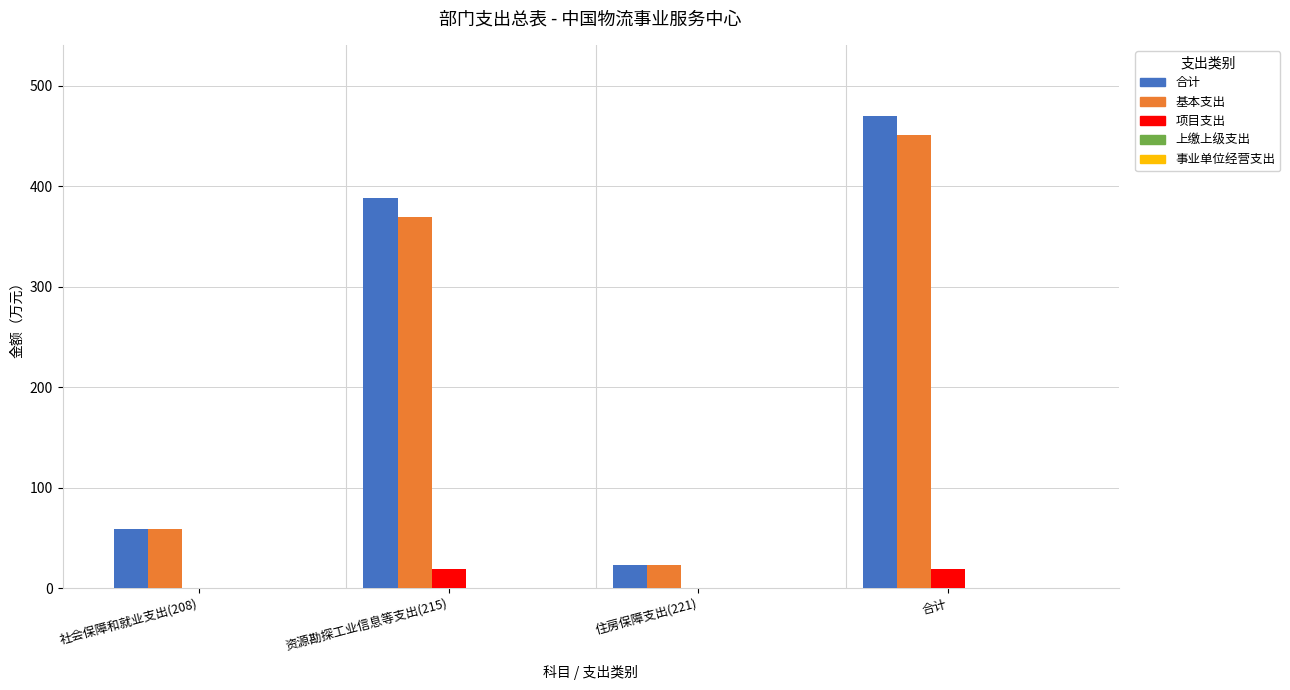

At which category is the sum across all series the highest?

合计